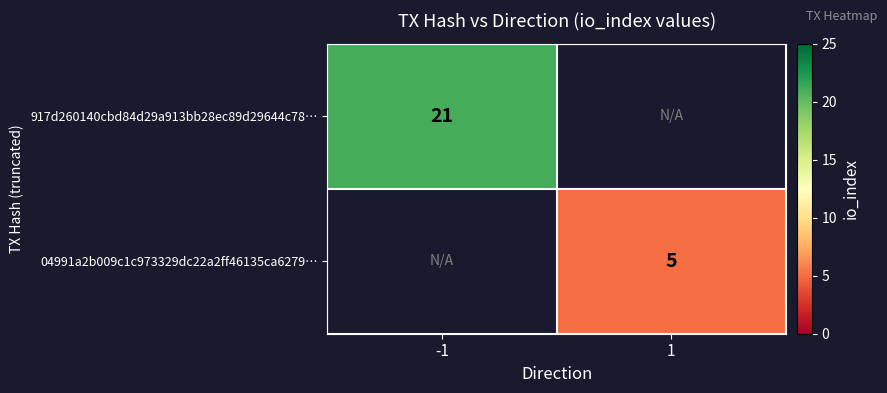

Is it true that 917d260140cbd84d29a913bb28ec89d29644c78… equals 34 at -1?

False